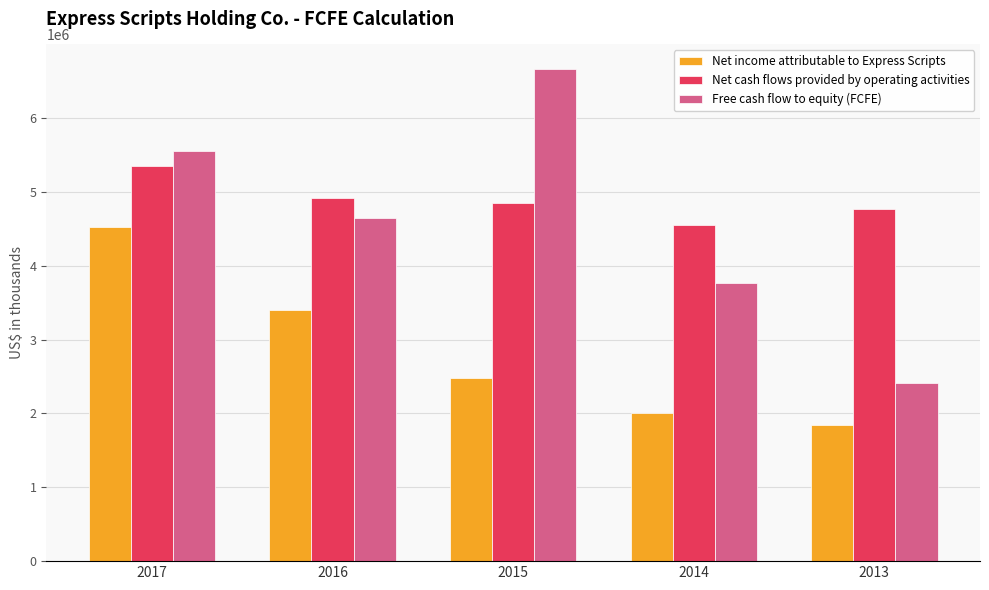

What is the difference between the maximum and minimum values in the Net cash flows provided by operating activities series?

802300